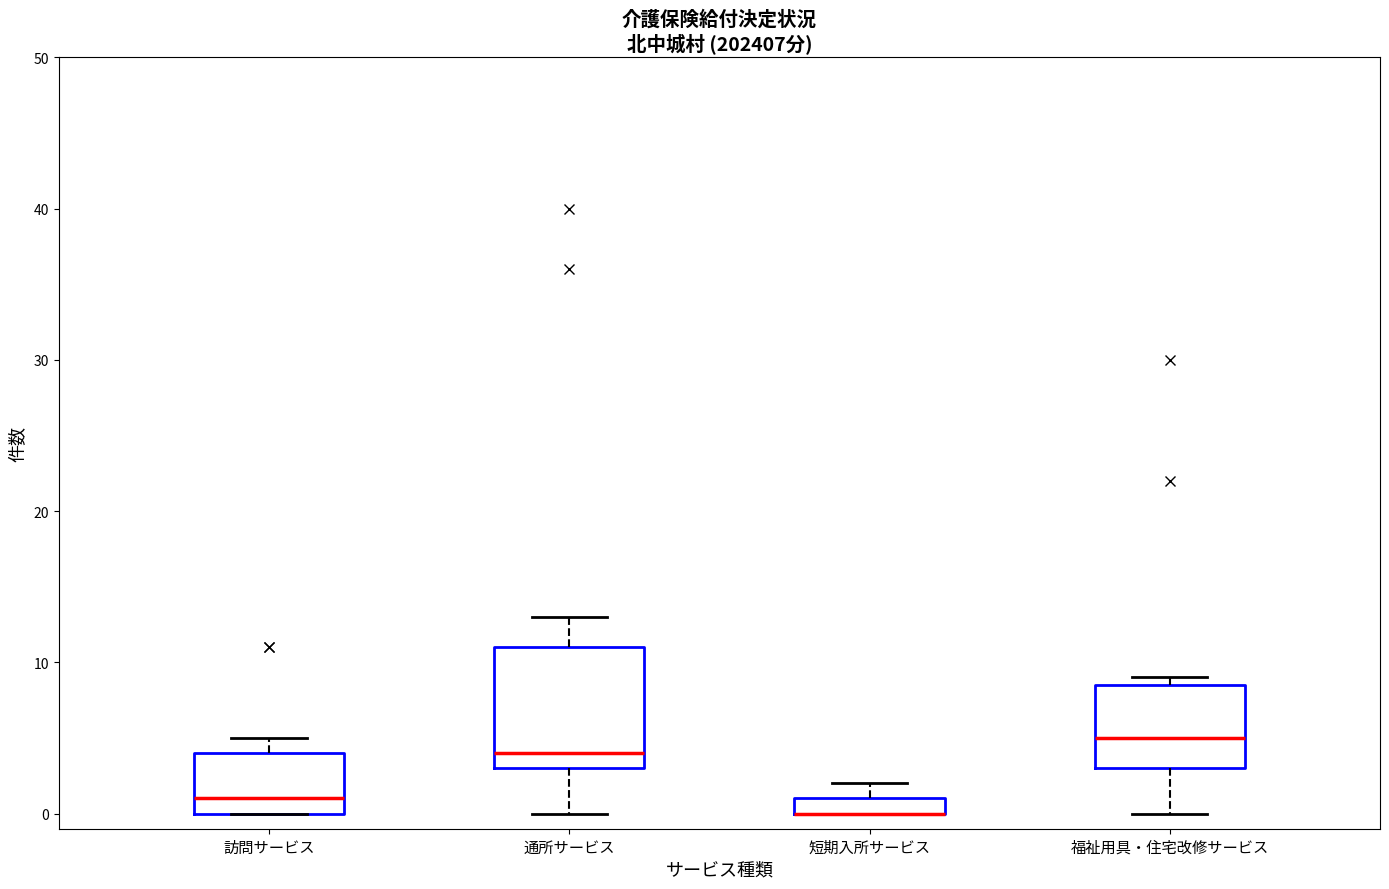

Where is the lower edge of the box for 通所サービス on the y-axis? The values are not printed on the chart, so give them approximately, as read against the axis.

3